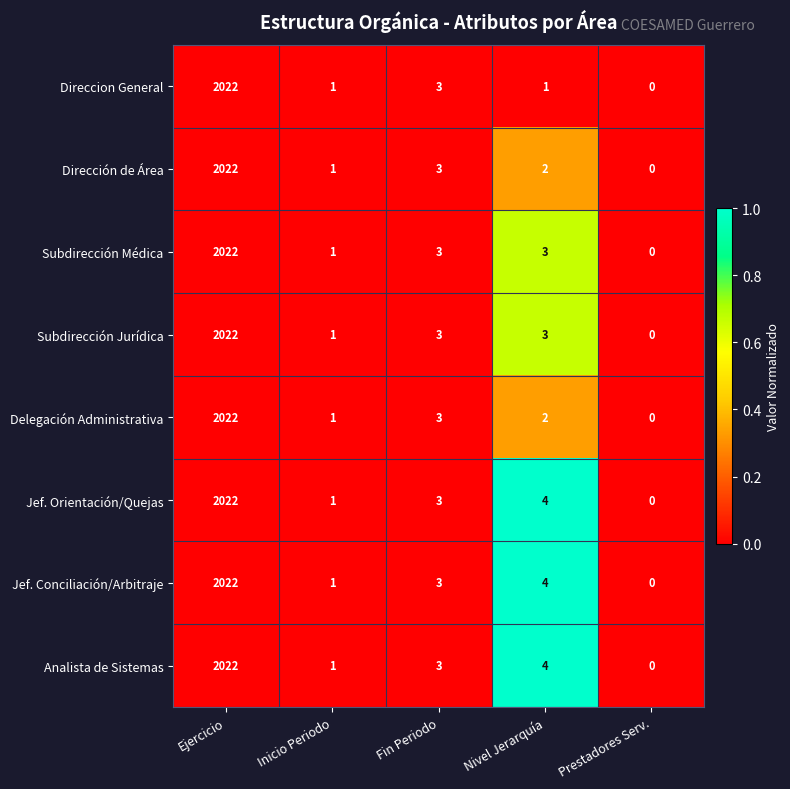

At which category is the sum across all series the highest?

Ejercicio